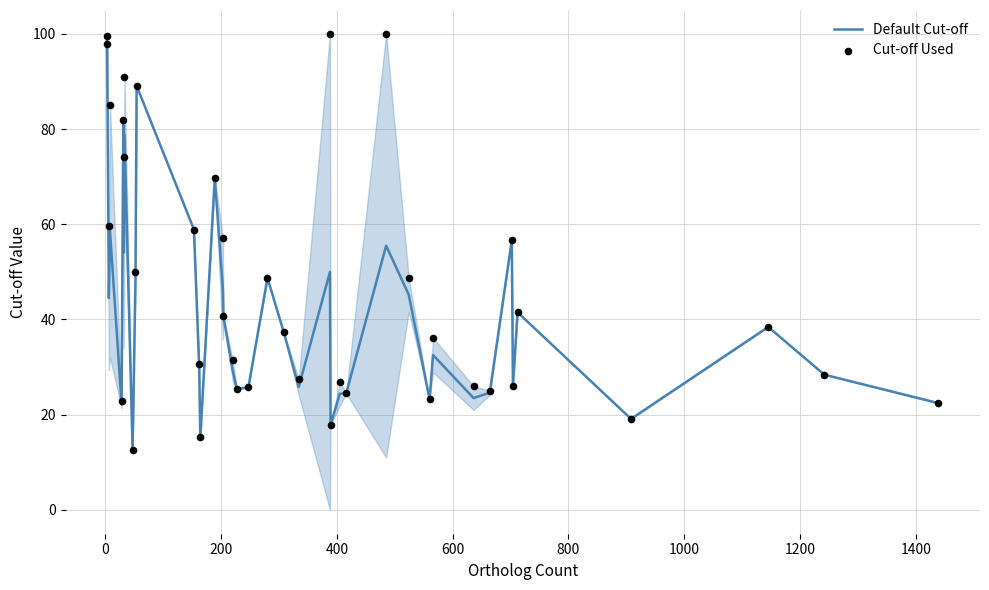

Is the value of Default Cut-off at 400 greater than the value of Cut-off Used at 0?

No